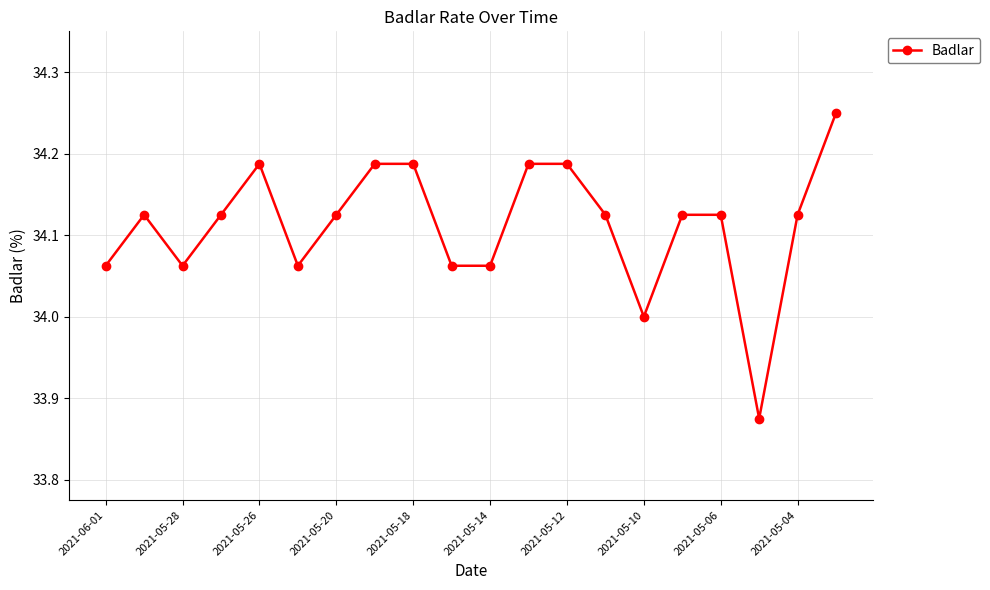

True or false: the data has more than 0 interior local peaks.

True